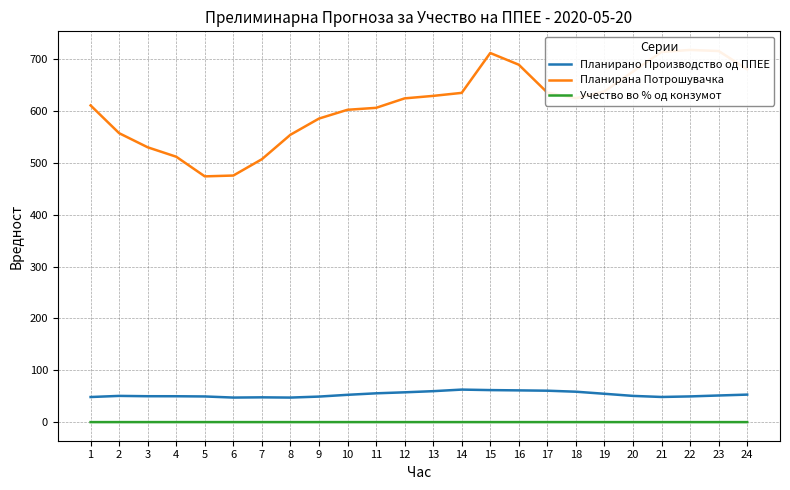

What is the minimum value for Планирано Производство од ППЕЕ?

47.4